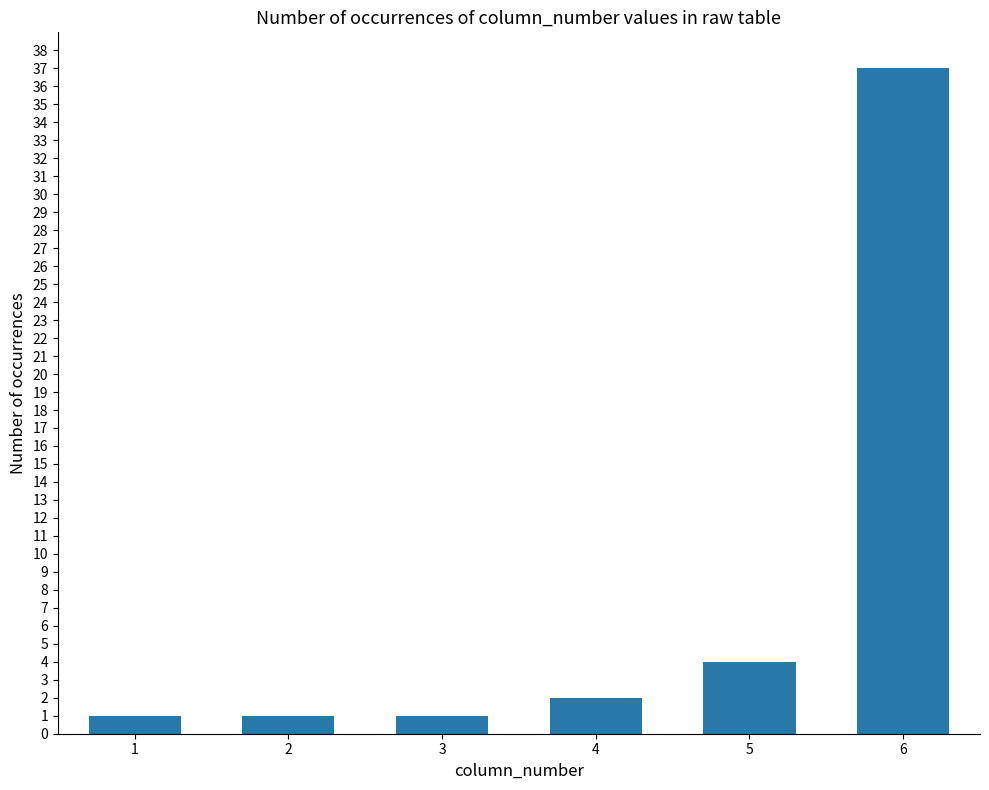

Reading left to right, transcribe all the data shown in this chart.

1	1	1	2	4	37